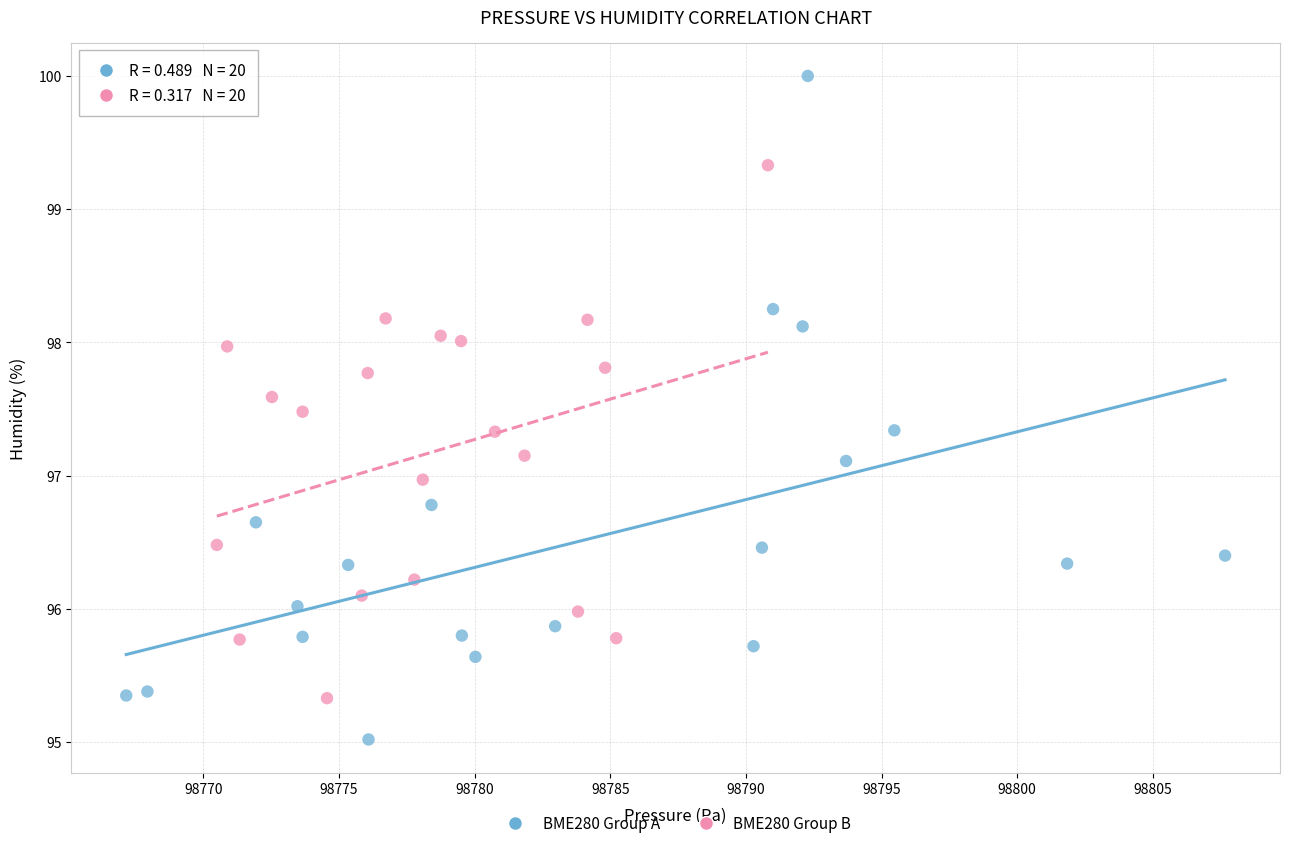

Which series reaches the maximum Y coordinate?

BME280 Group A